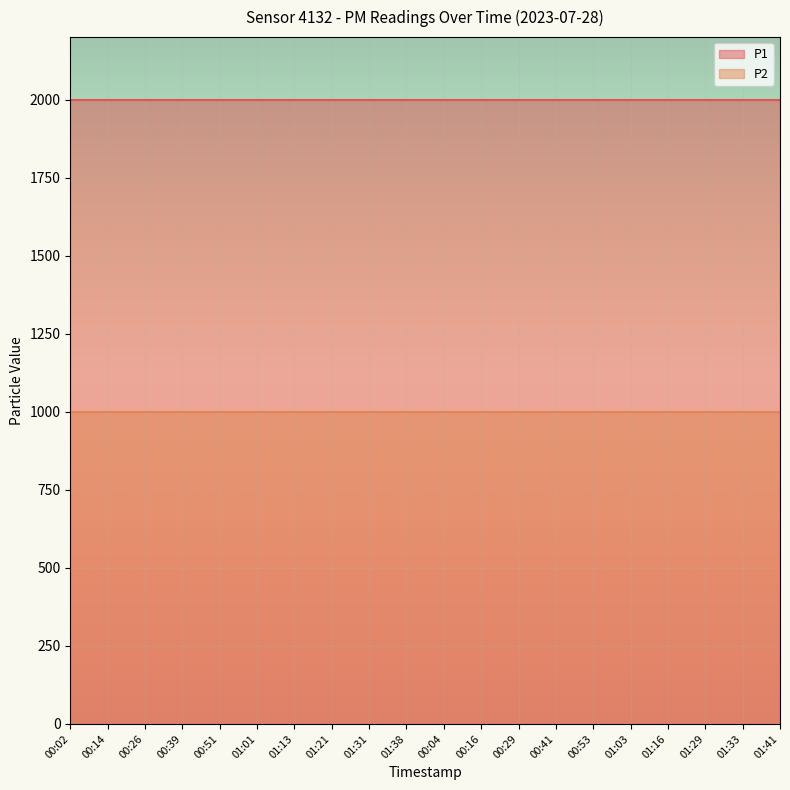

True or false: P2 has more than 0 points higher than both neighbors.

False